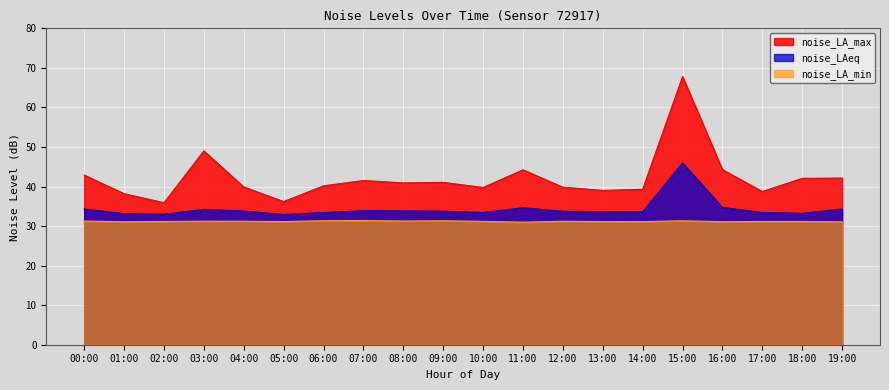

Between 12:00 and 14:00, which is larger?

12:00